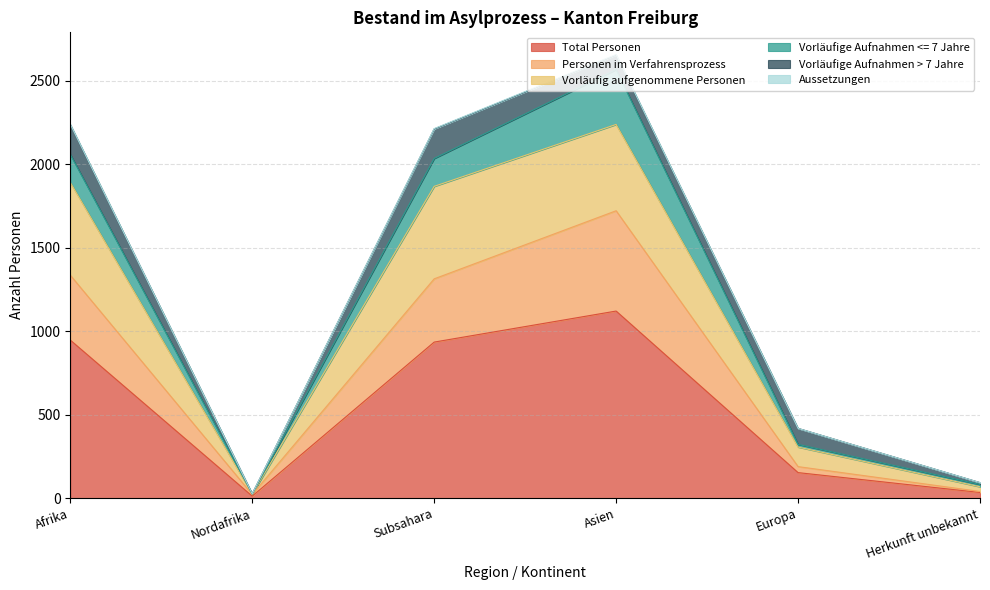

Which category has the highest value in the Total Personen series?

Asien